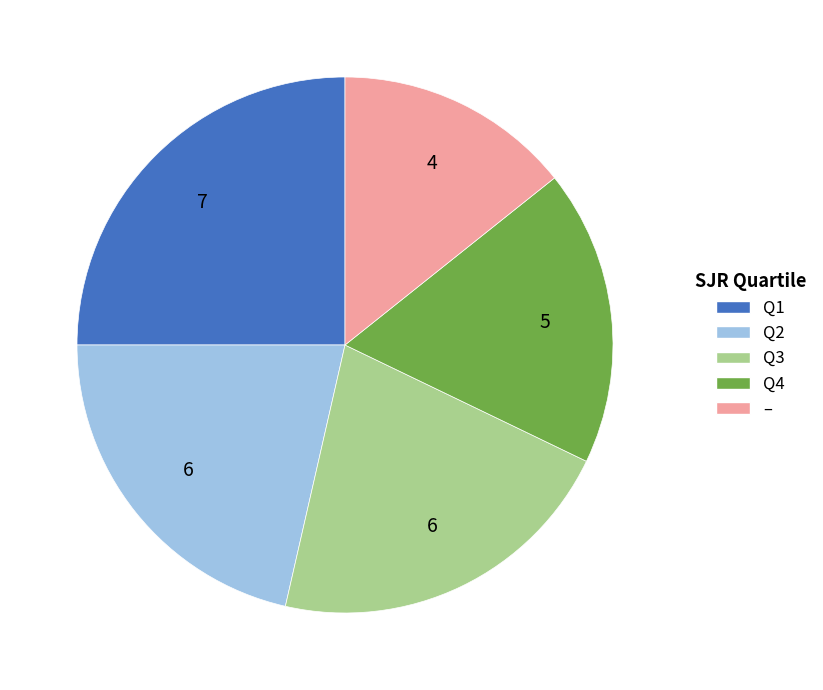

Is there any slice that represents more than half of the pie?

No